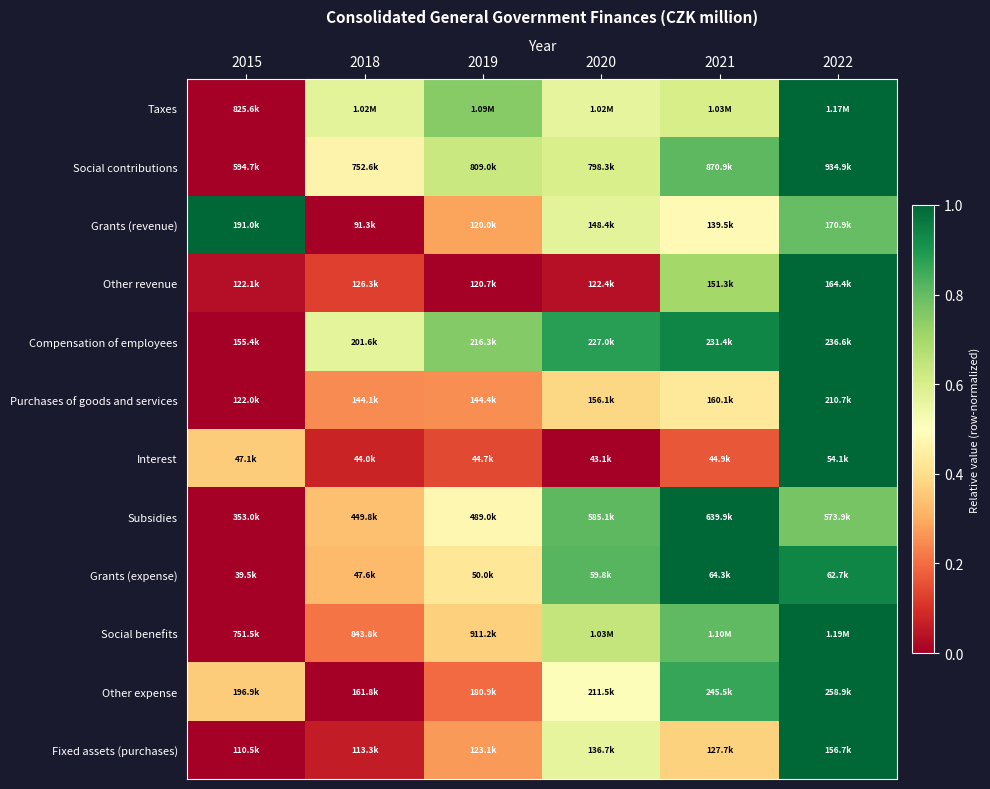

At how many categories does at least one series exceed 0?

6